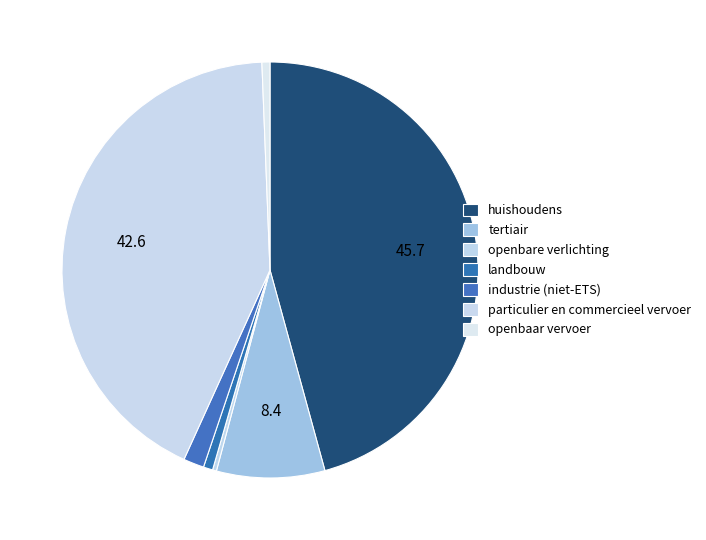

Is there any slice that represents more than half of the pie?

No